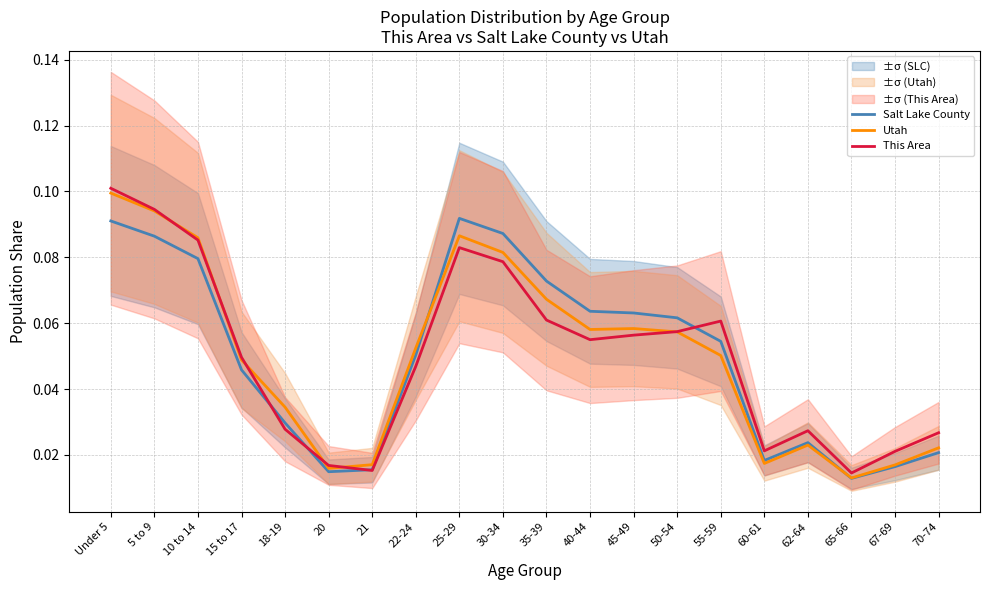

Reading left to right, transcribe all the data shown in this chart.

Salt Lake County: Under 5=0.1	5 to 9=0.1	10 to 14=0.1	15 to 17=0.0	18-19=0.0	20=0.0	21=0.0	22-24=0.1	25-29=0.1	30-34=0.1	35-39=0.1	40-44=0.1	45-49=0.1	50-54=0.1	55-59=0.1	60-61=0.0	62-64=0.0	65-66=0.0	67-69=0.0	70-74=0.0
Utah: Under 5=0.1	5 to 9=0.1	10 to 14=0.1	15 to 17=0.0	18-19=0.0	20=0.0	21=0.0	22-24=0.1	25-29=0.1	30-34=0.1	35-39=0.1	40-44=0.1	45-49=0.1	50-54=0.1	55-59=0.1	60-61=0.0	62-64=0.0	65-66=0.0	67-69=0.0	70-74=0.0
This Area: Under 5=0.1	5 to 9=0.1	10 to 14=0.1	15 to 17=0.0	18-19=0.0	20=0.0	21=0.0	22-24=0.0	25-29=0.1	30-34=0.1	35-39=0.1	40-44=0.1	45-49=0.1	50-54=0.1	55-59=0.1	60-61=0.0	62-64=0.0	65-66=0.0	67-69=0.0	70-74=0.0